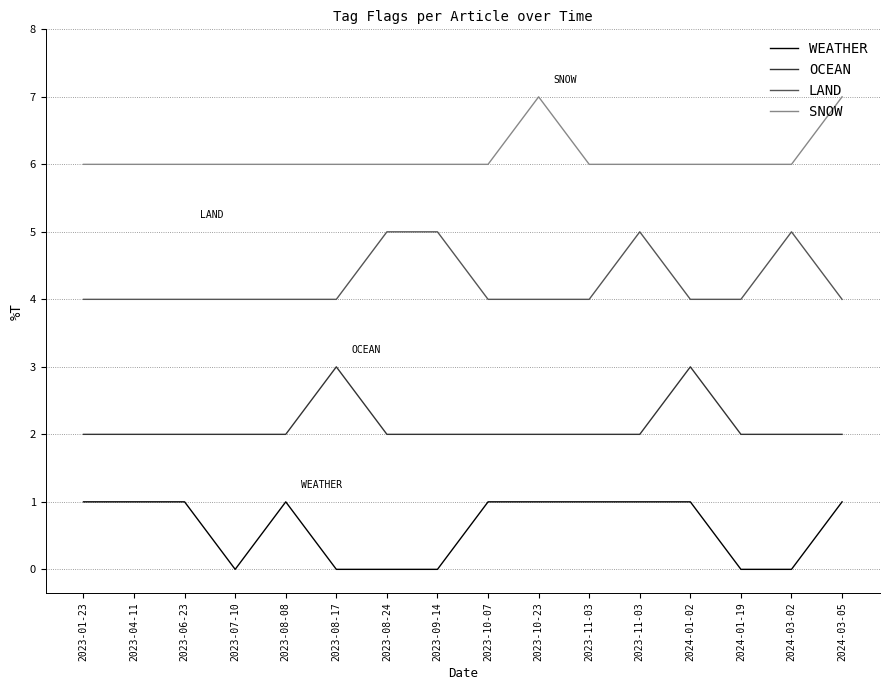

Is this an area chart (filled region under the line)?

No